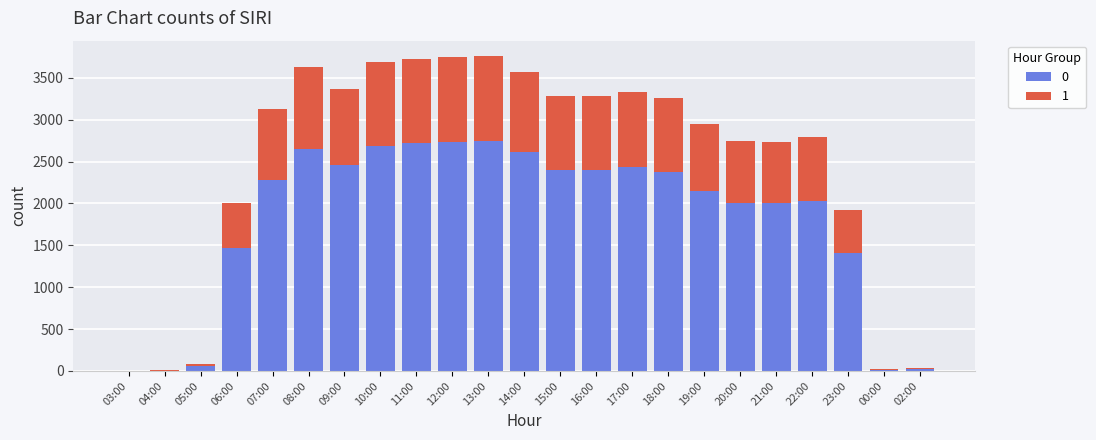

True or false: 0 has a value of 29 at 02:00.

True